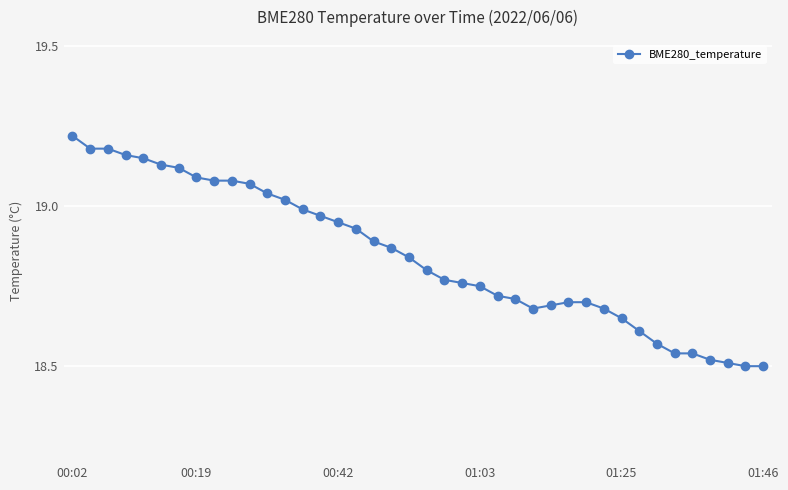

What is the sum of all values?

753.9